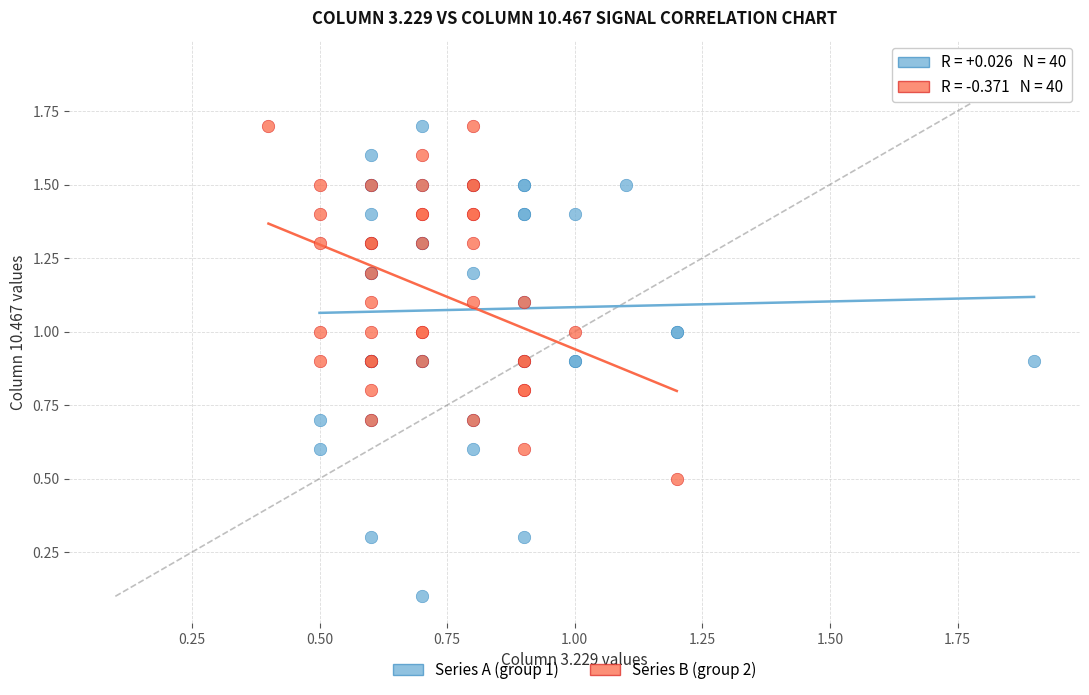

Which series has the largest Y range (max minus min)?

Series A (group 1)